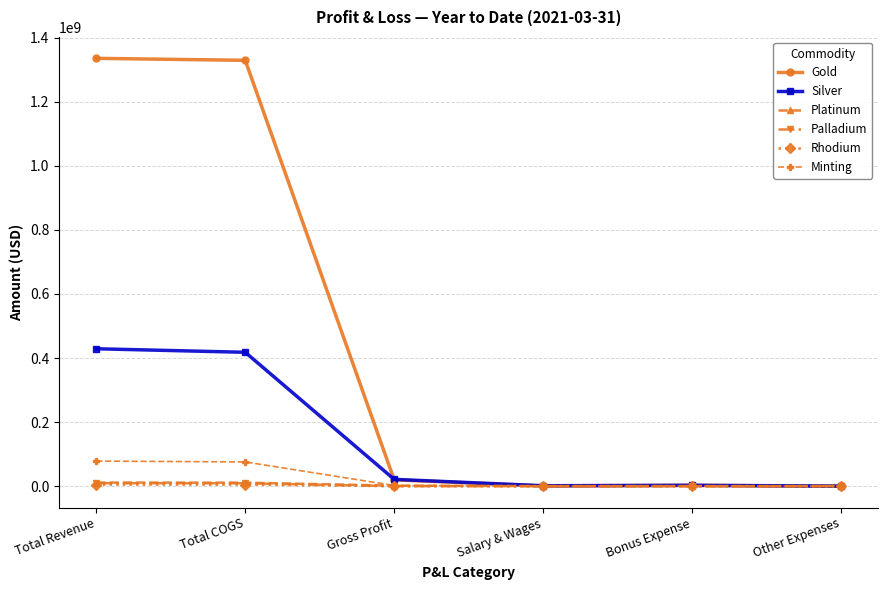

Which series has the largest total across all categories?

Gold